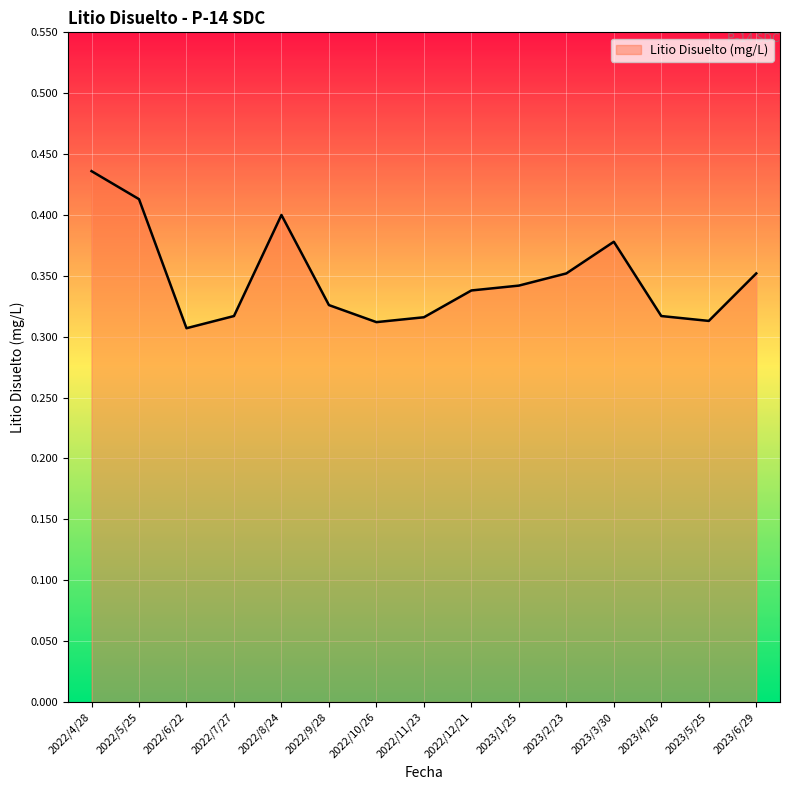

Which label corresponds to the largest value in the chart?

2022/4/28